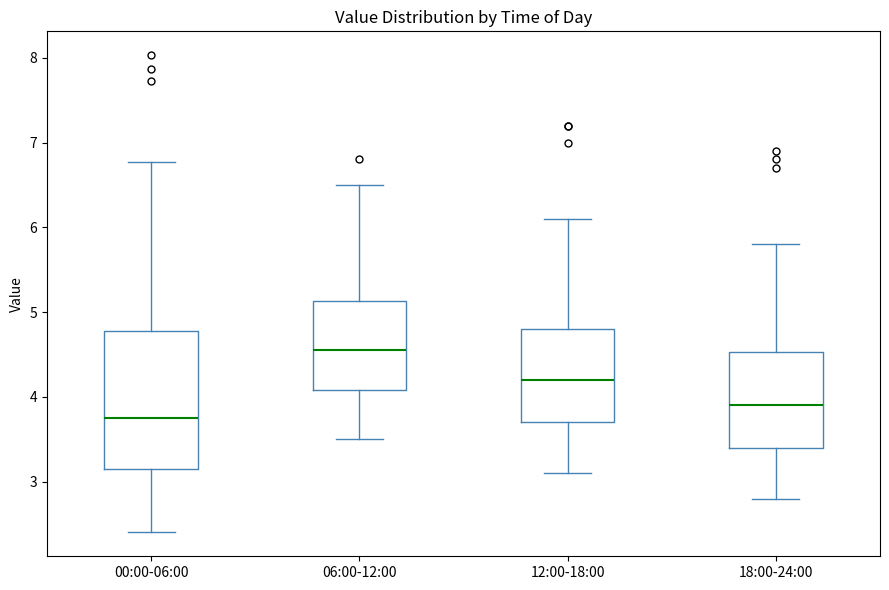

Which box has the lowest median line?

00:00-06:00